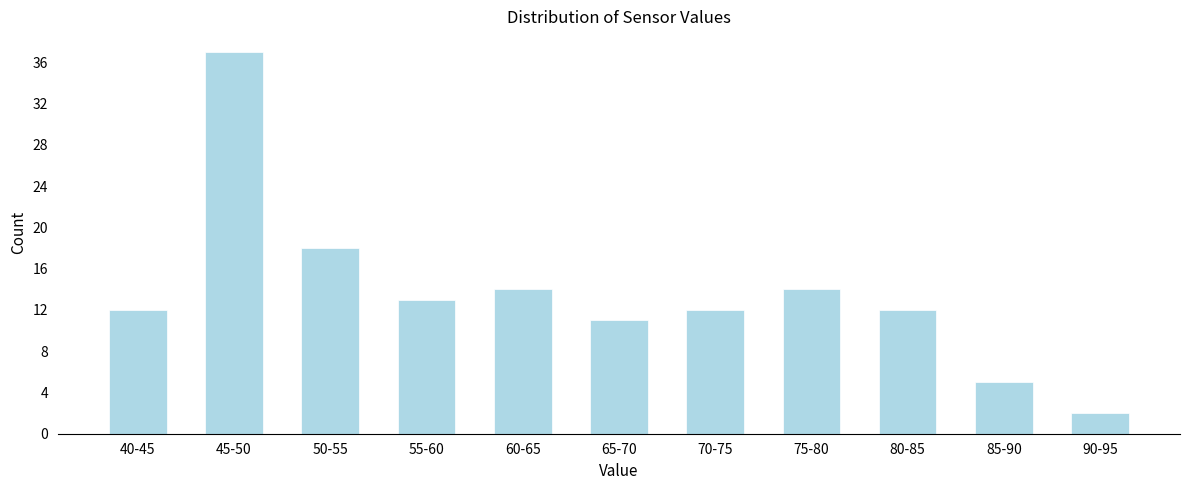

Reading left to right, extract all data points from this chart.

40-45=12	45-50=37	50-55=18	55-60=13	60-65=14	65-70=11	70-75=12	75-80=14	80-85=12	85-90=5	90-95=2